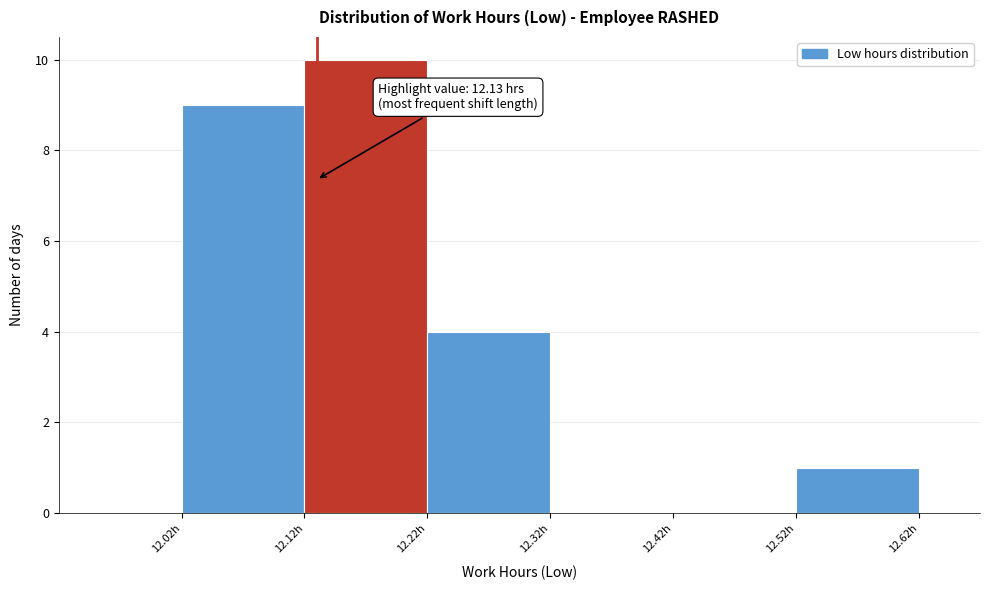

Over which range of the x-axis is the bar tallest?

12.12 to 12.22